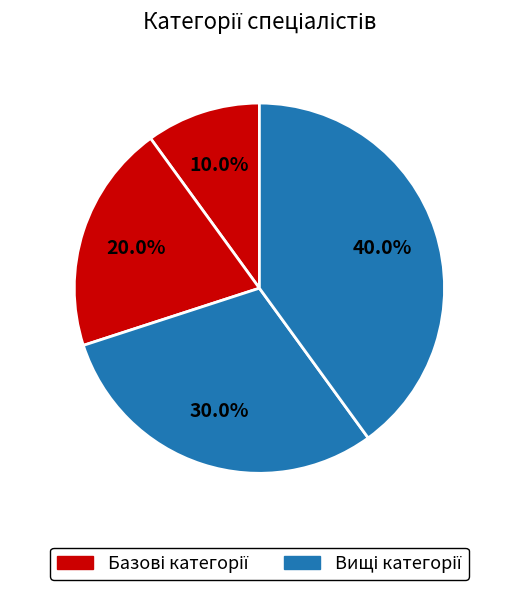

How many segments does this pie chart have?

4